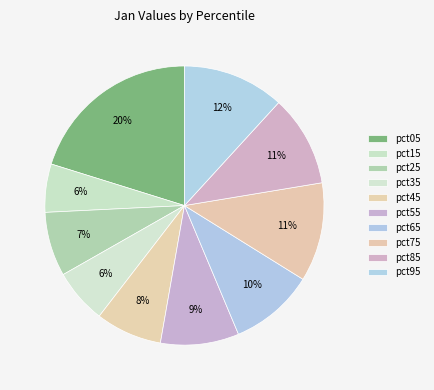

Is pct75 the majority of the pie?

No